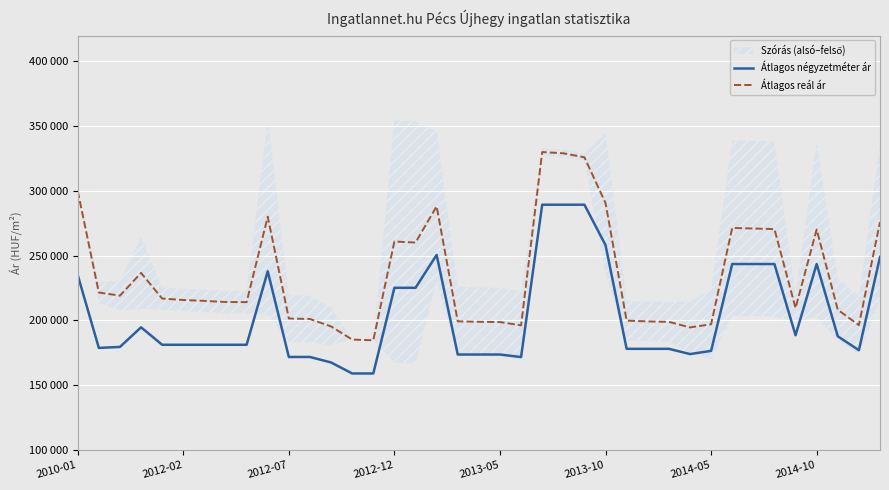

What is the spread (max minus min) of values at 2010-01?

64877